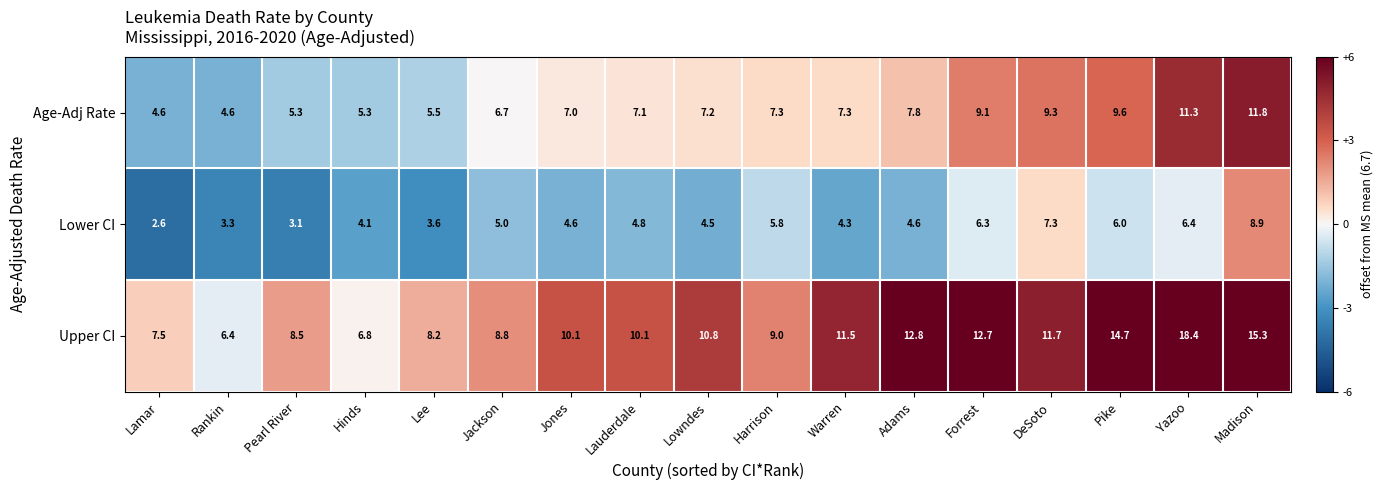

Rank the series by their average value, from highest to lowest.

Upper CI, Age-Adj Rate, Lower CI